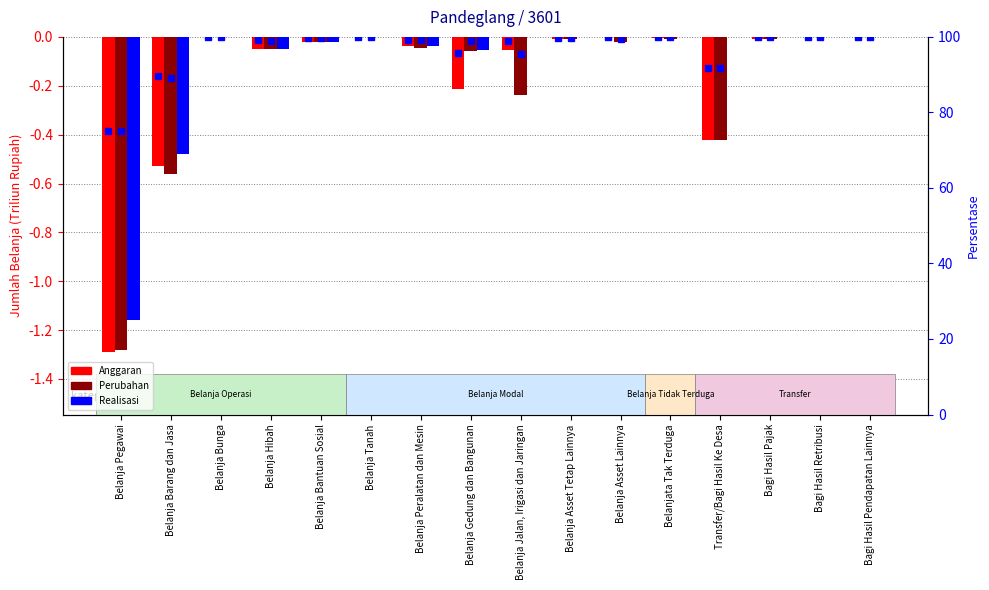

Rank the series by their maximum value, from lowest to highest.

Anggaran, Perubahan, Realisasi